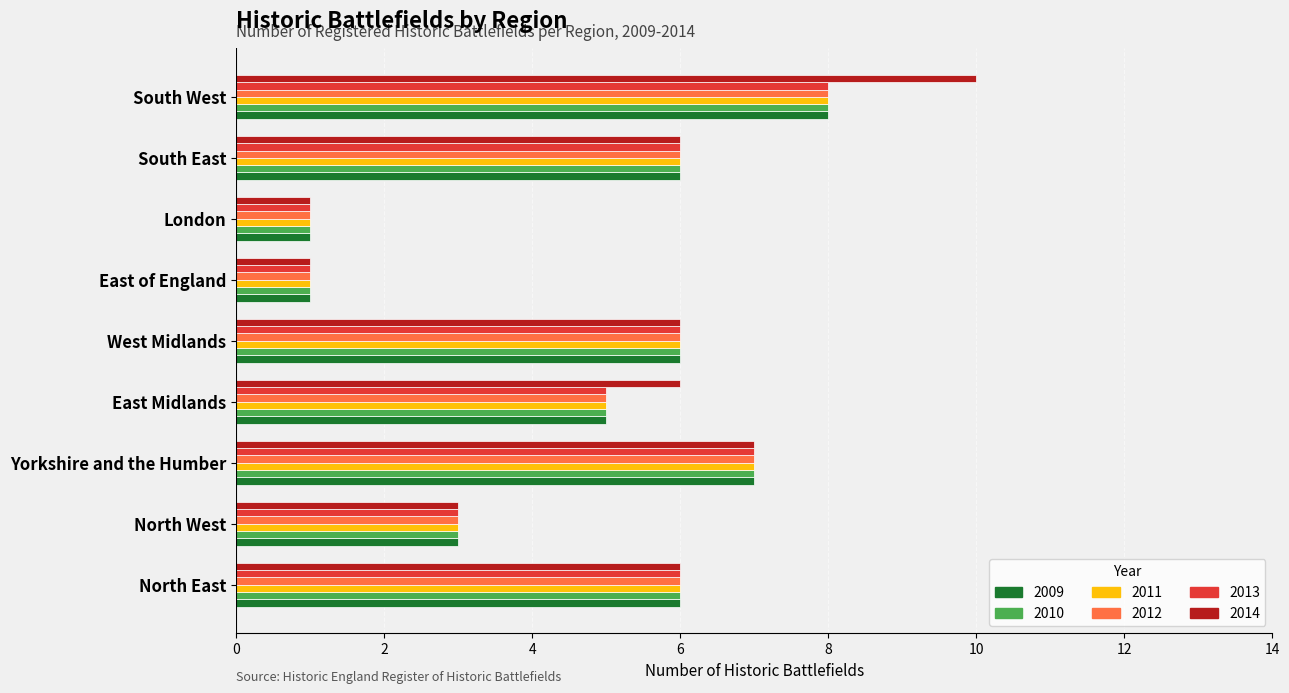

The 2012 series shows 2 at North East. True or false?

False